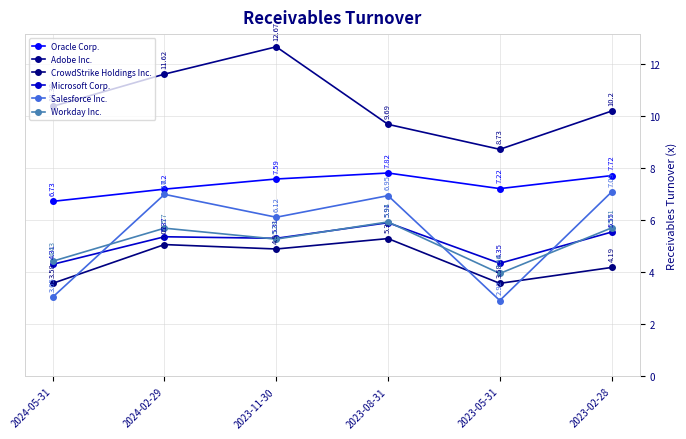

List the series in order of their peak value, highest first.

Adobe Inc., Oracle Corp., Salesforce Inc., Workday Inc., Microsoft Corp., CrowdStrike Holdings Inc.